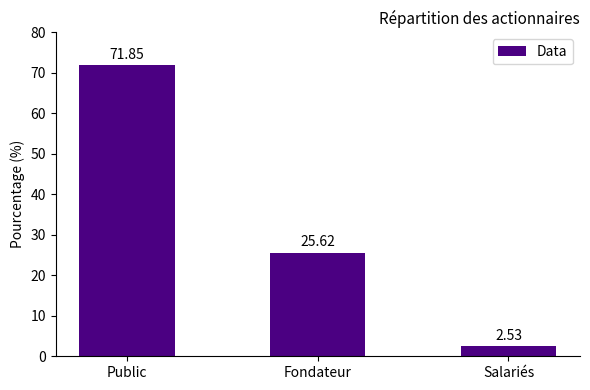

The value at Fondateur is 25.6. True or false?

True